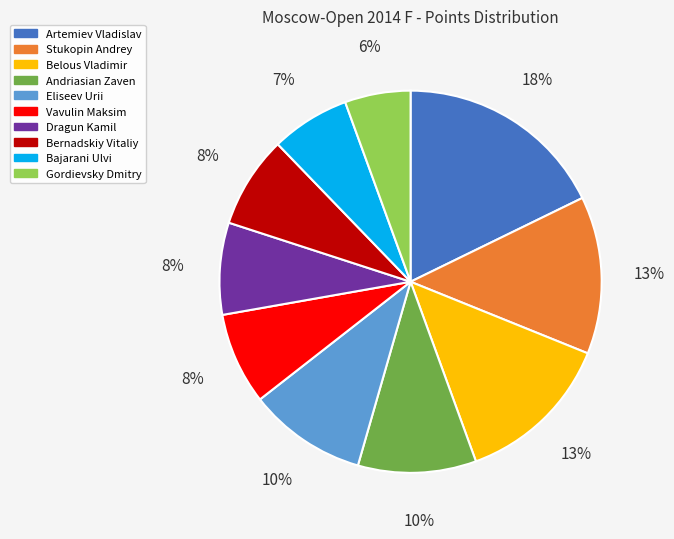

To the nearest percent, what portion does Andriasian Zaven represent?

10%